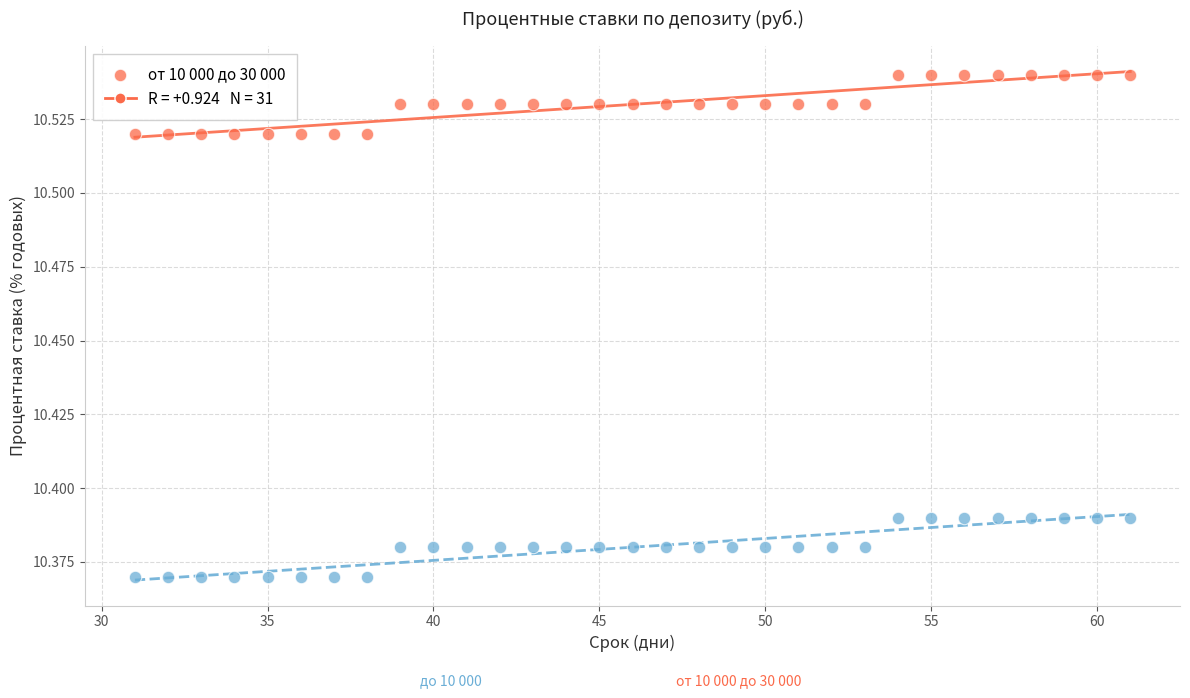

Across all data points, what is the range of X values (max minus min)?

30.0